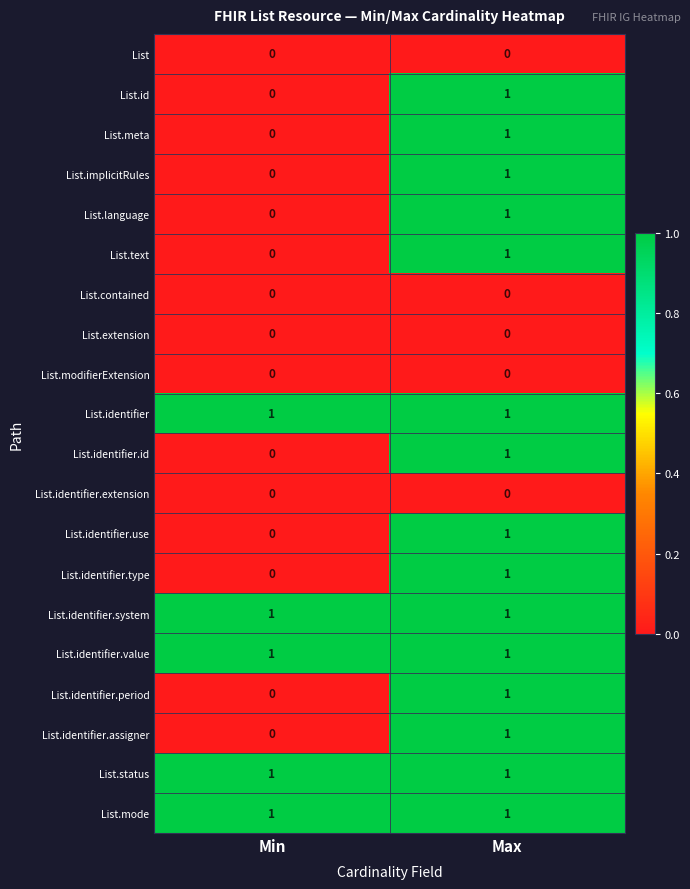

Is the value of List.status at Max greater than the value of List.language at Min?

Yes